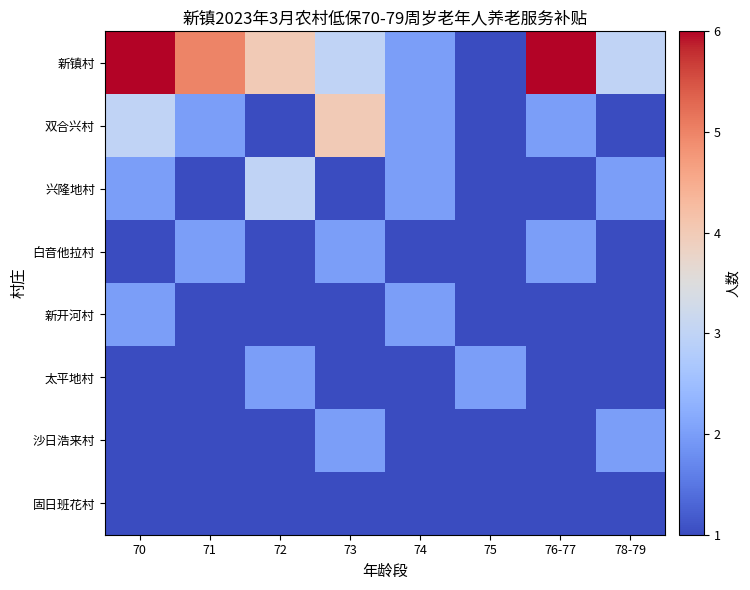

At how many categories does at least one series exceed 2?

6